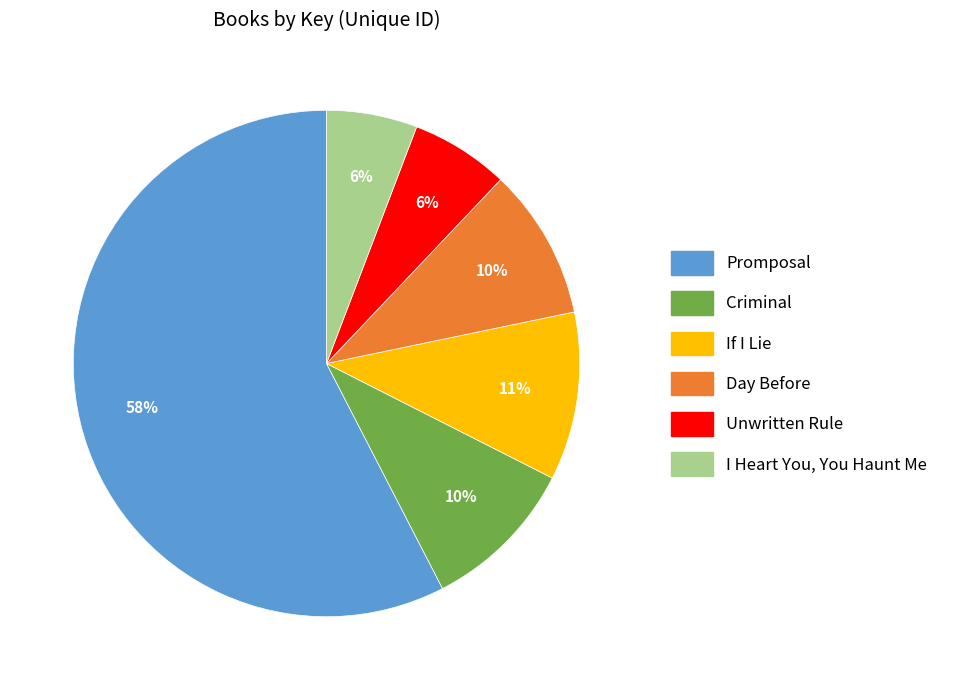

To the nearest percent, what portion does Criminal represent?

10%